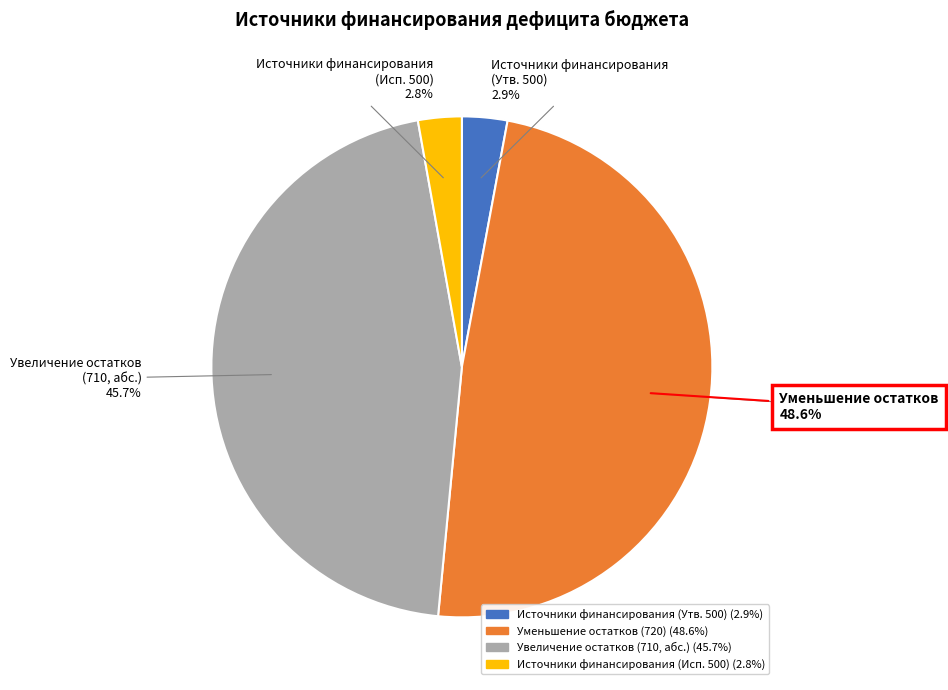

What percentage is the 710 slice, to the nearest percent?

46%